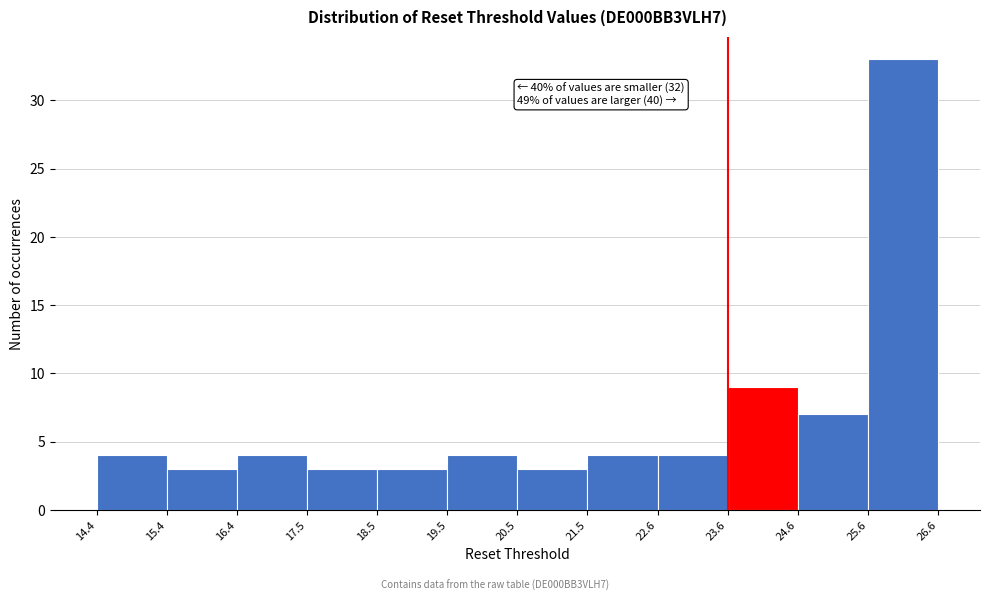

Over which range of the x-axis is the bar tallest?

25.6 to 26.6